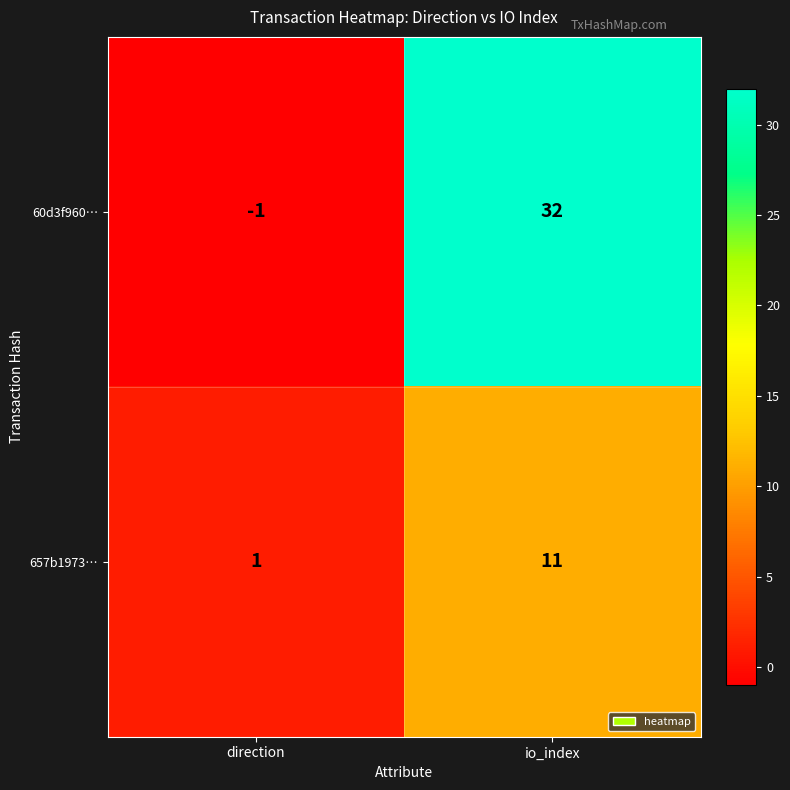

Which series has the largest range (max minus min)?

60d3f960…